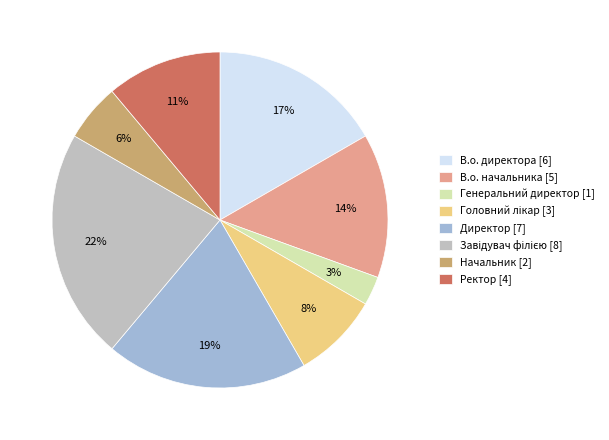

Is there a majority slice in this chart?

No